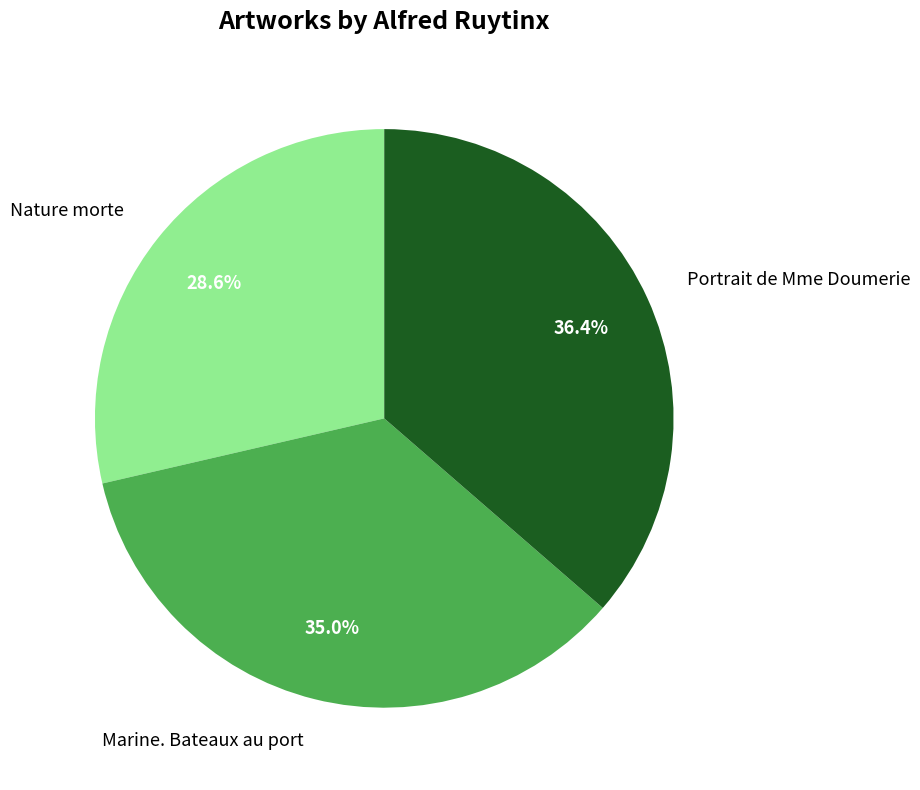

What percentage is the Marine. Bateaux au port slice, to the nearest percent?

35%